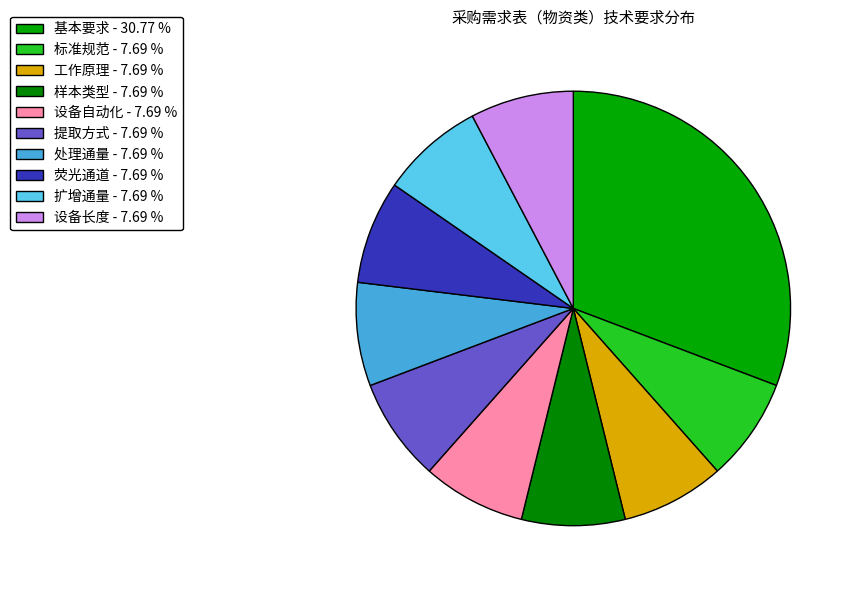

How many segments does this pie chart have?

10